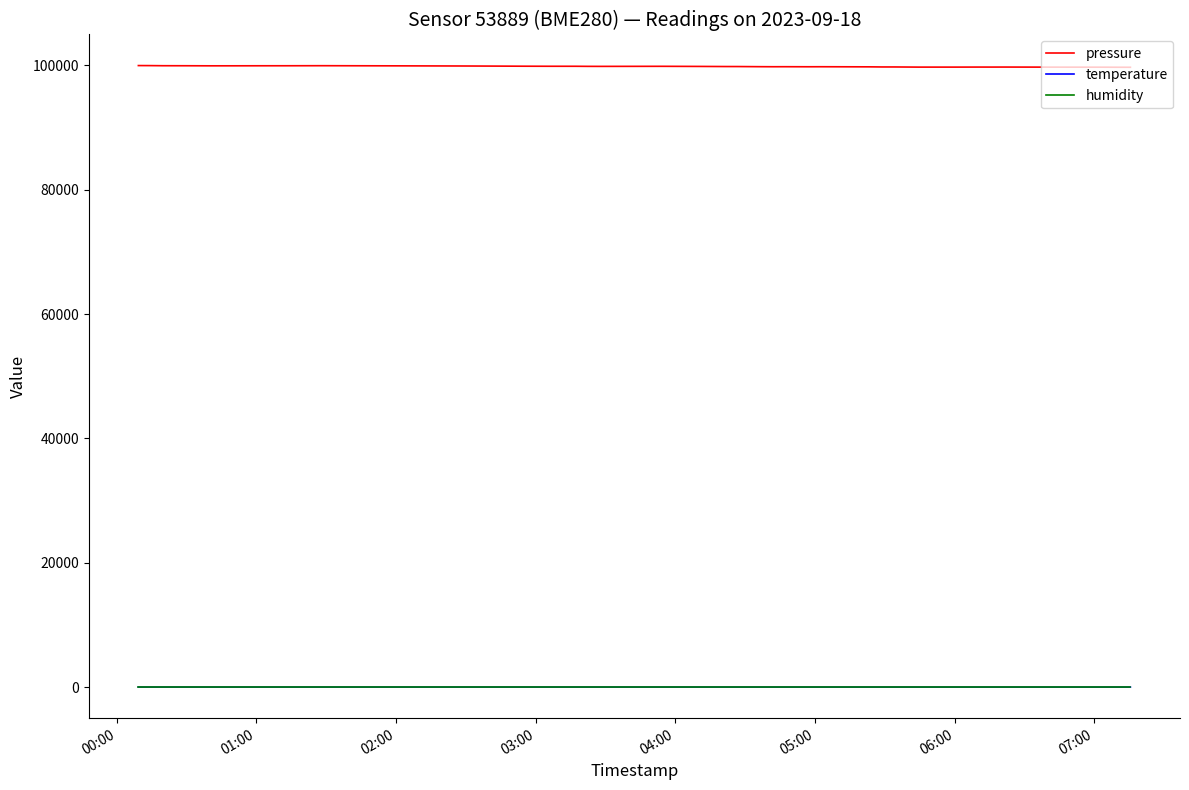

Which series has the largest total across all categories?

pressure